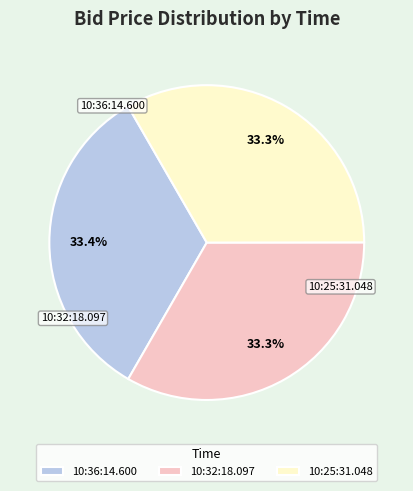

Which slice is the smallest?

10:25:31.048